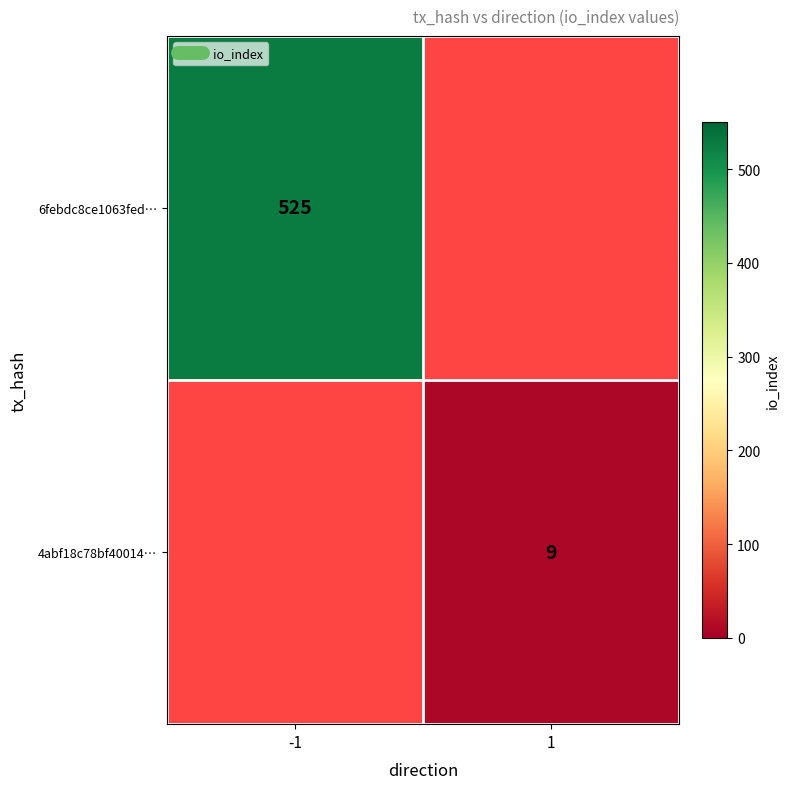

How many categories are shown in the chart?

2